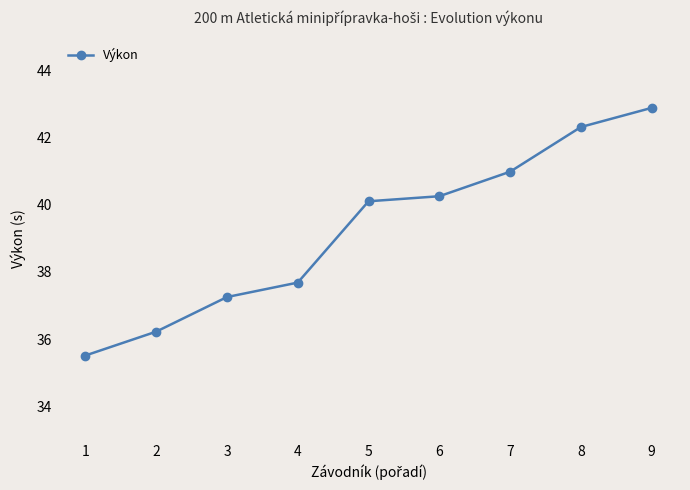

List the labels in order of value, smallest first.

1, 2, 3, 4, 5, 6, 7, 8, 9